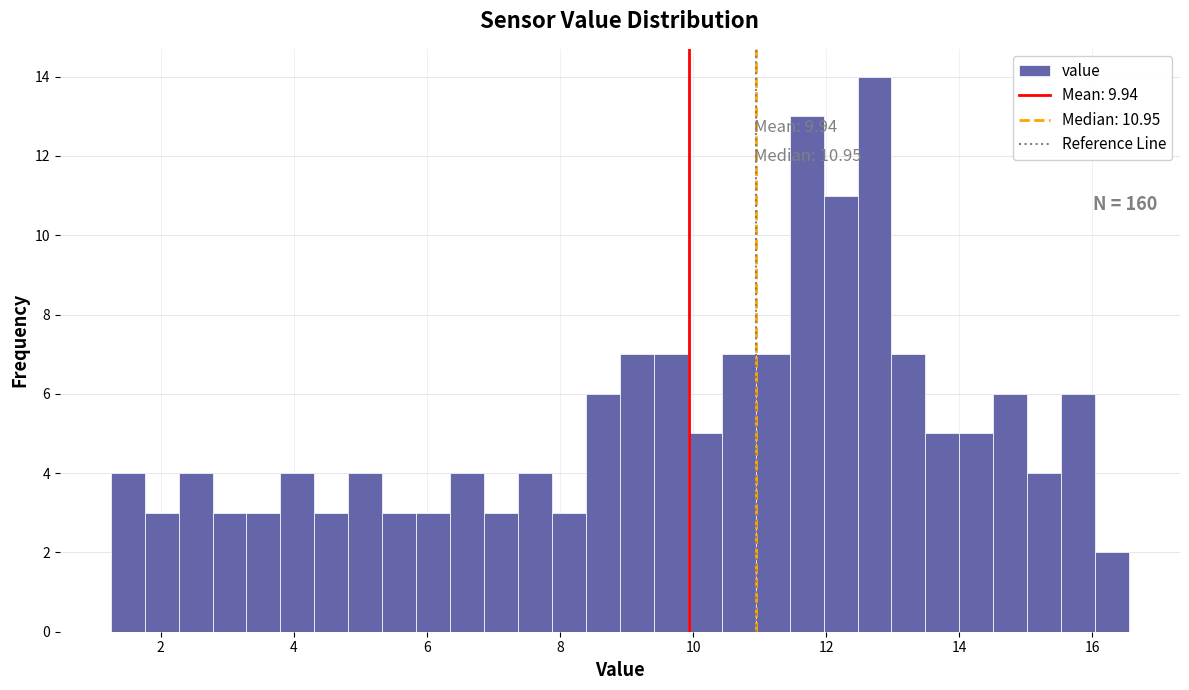

Read against the x-axis, roughly where is the centre of the tallest bar?

12.8